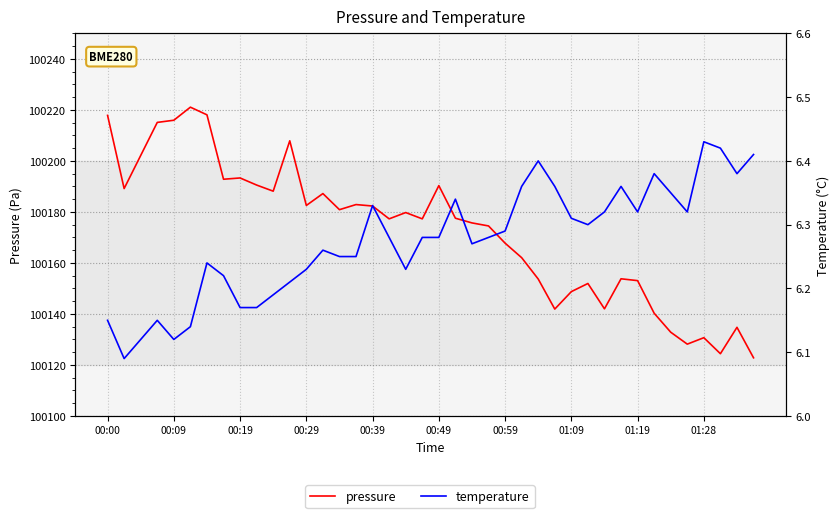

Which series has the widest spread of values?

pressure